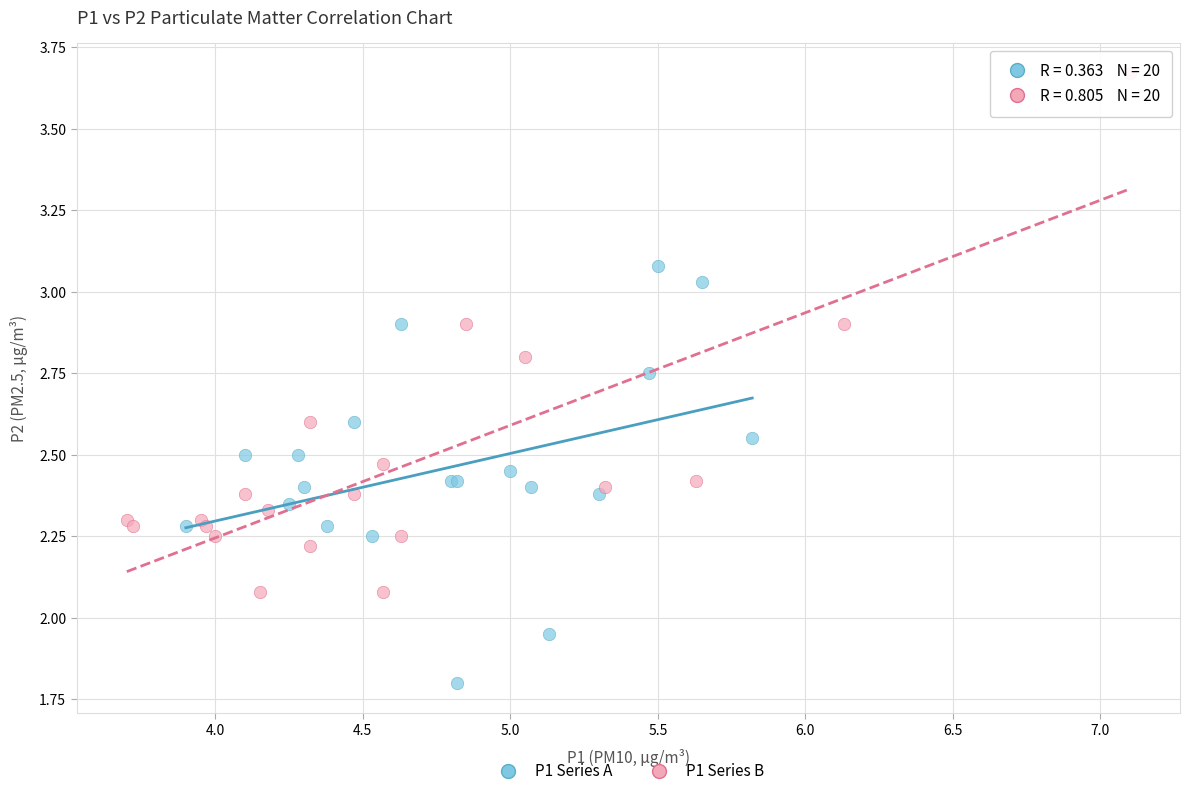

What are all the series names shown in the legend?

P1 Series A, P1 Series B